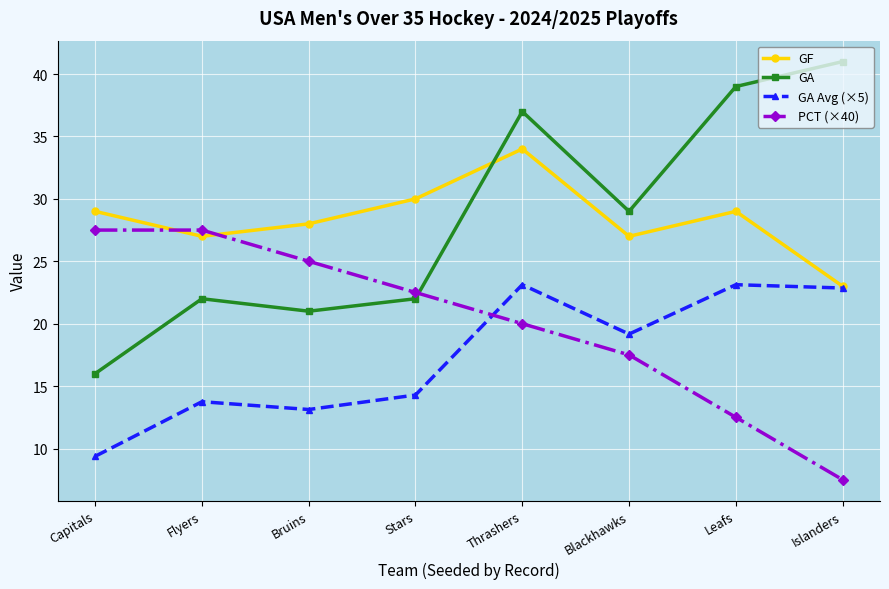

At which label does GF reach its peak?

Thrashers